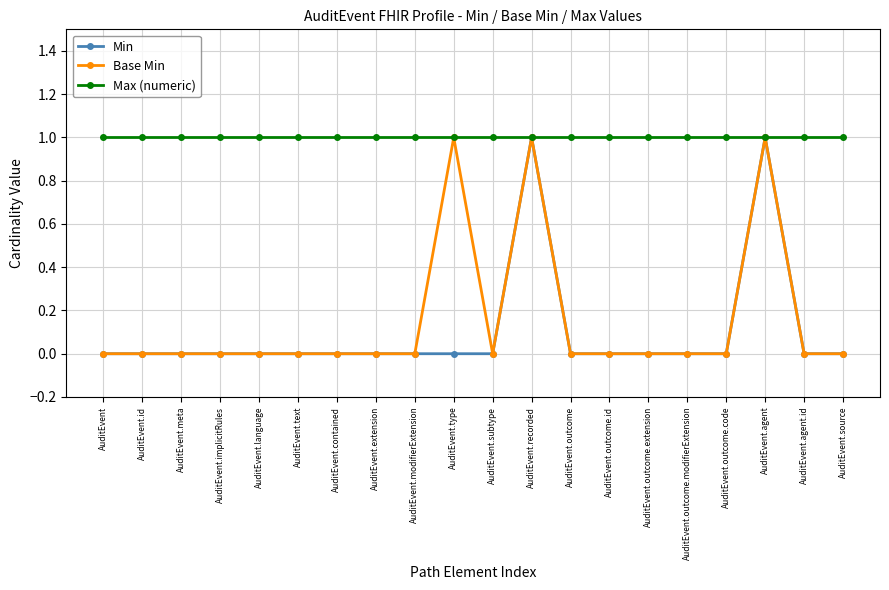

Is the value of Base Min at AuditEvent.recorded greater than the value of Min at AuditEvent.meta?

Yes